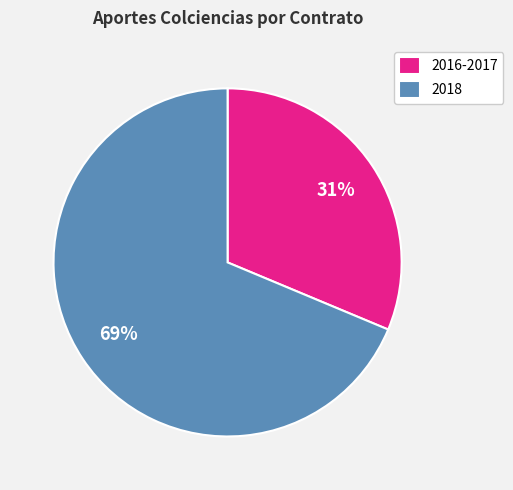

Is 2016-2017 the majority of the pie?

No